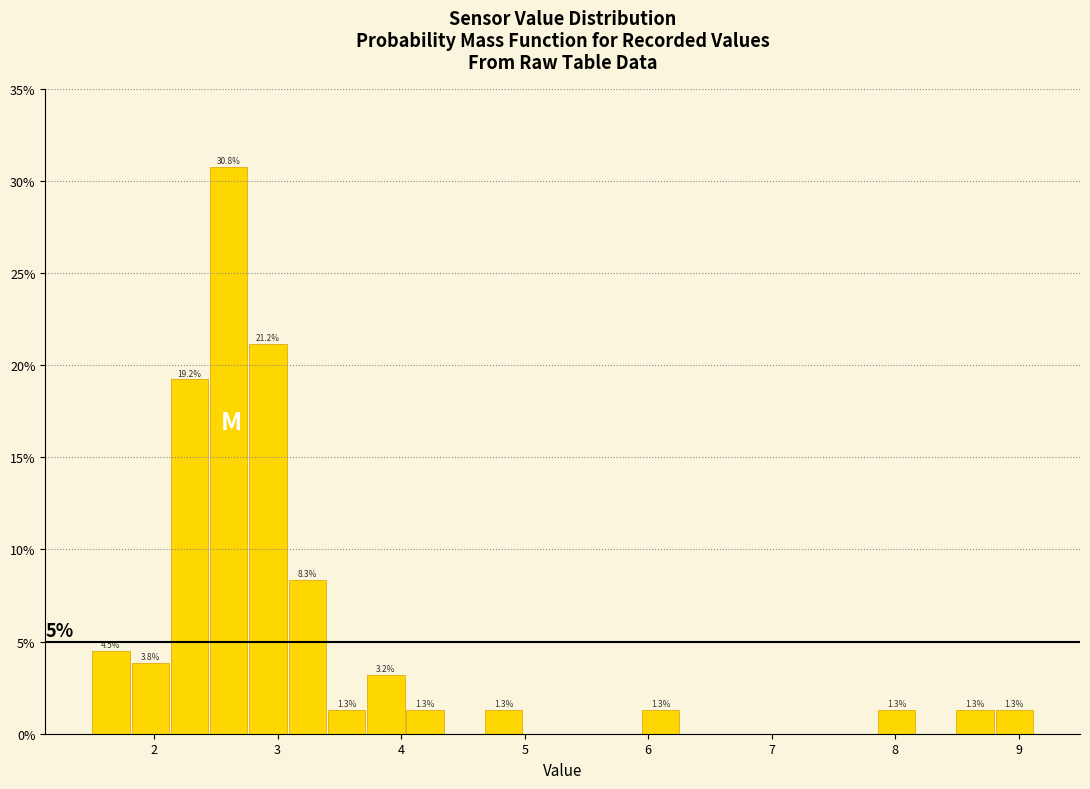

Read against the x-axis, roughly where is the centre of the tallest bar?

2.6